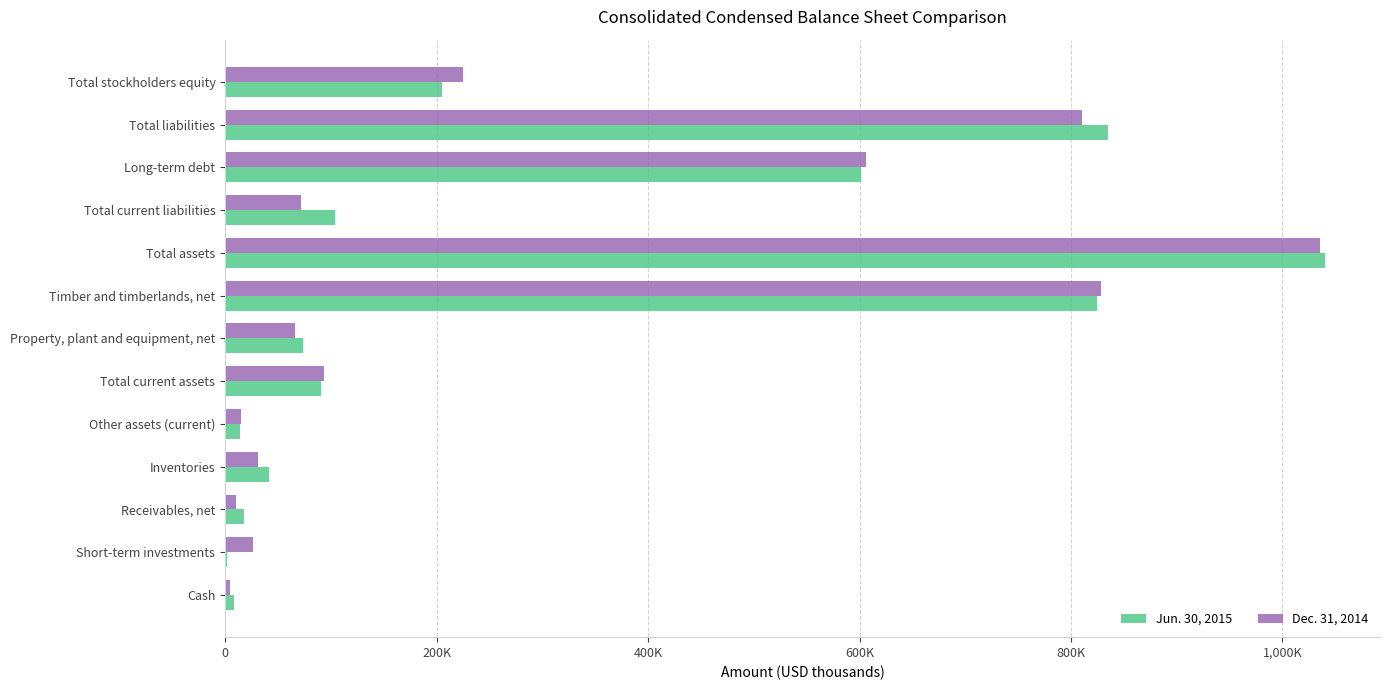

What are all the series names shown in the legend?

Jun. 30, 2015, Dec. 31, 2014